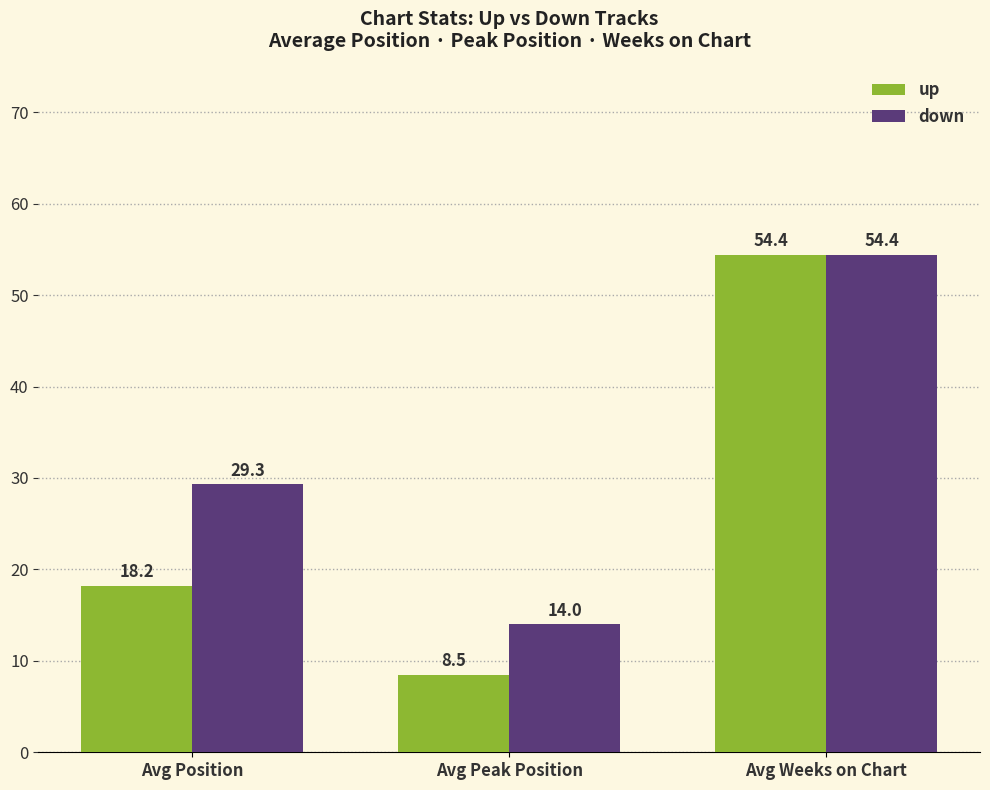

What is the total value across all series at Avg Weeks on Chart?

108.8